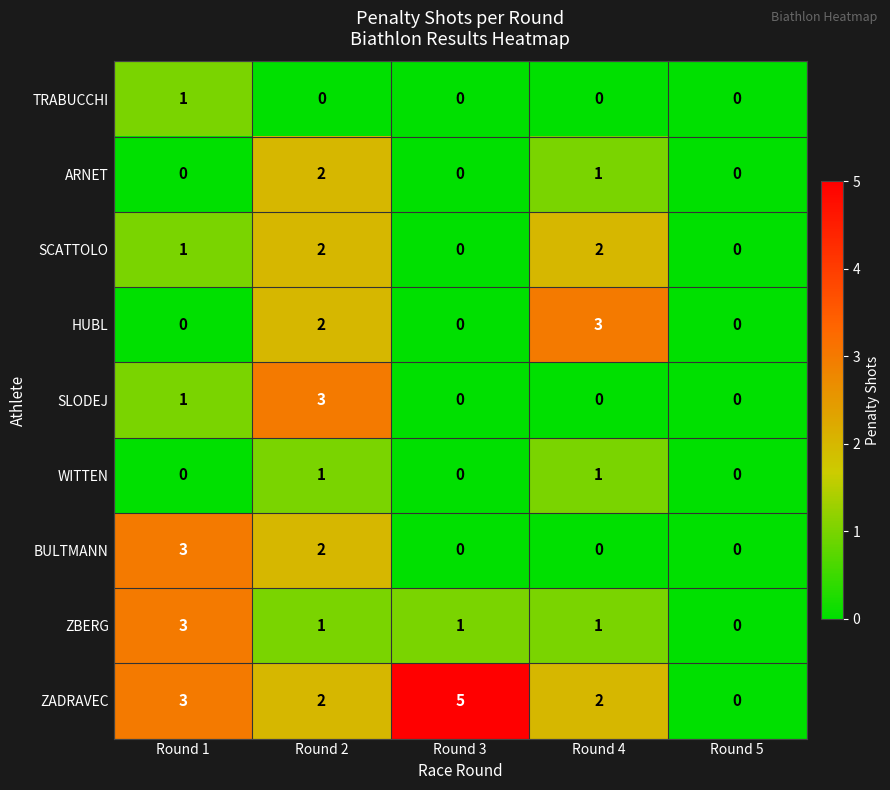

Which series has the largest total across all categories?

ZADRAVEC